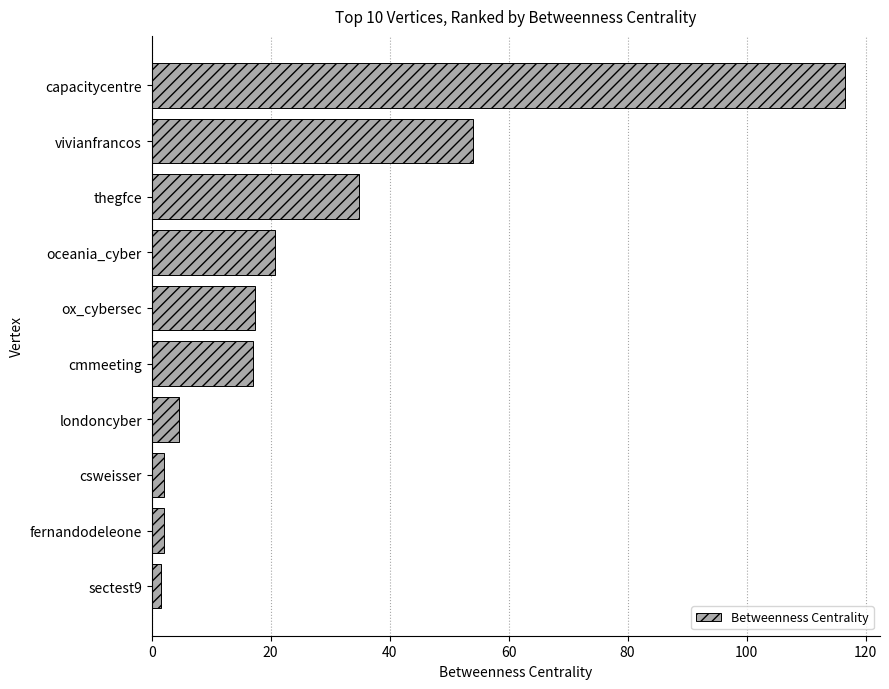

What is the value of the 2nd bar from the top?

54.0